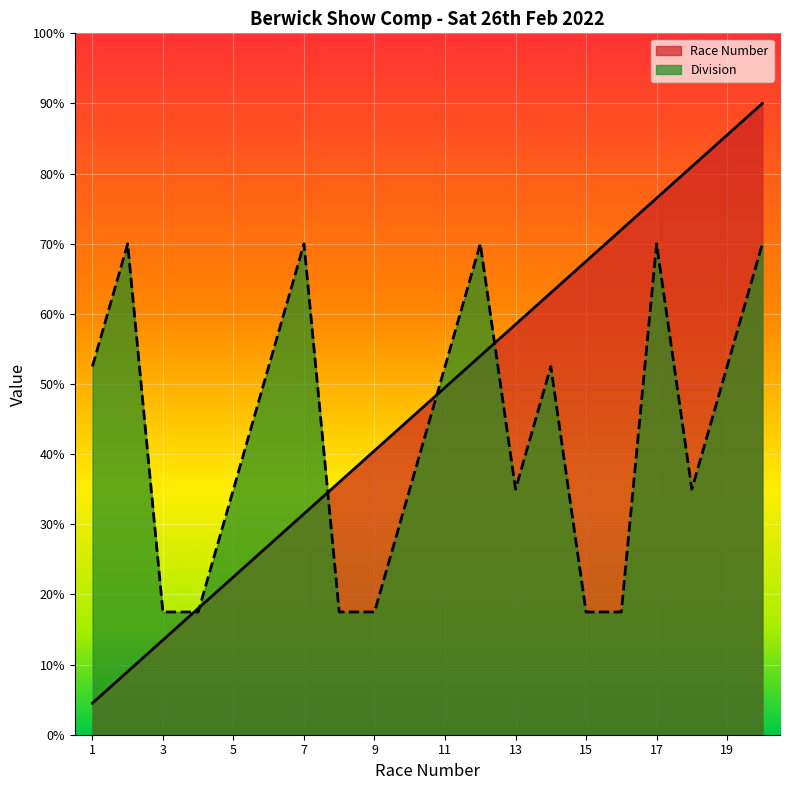

Is the value of Race Number at 3 greater than the value of Division at 7?

No